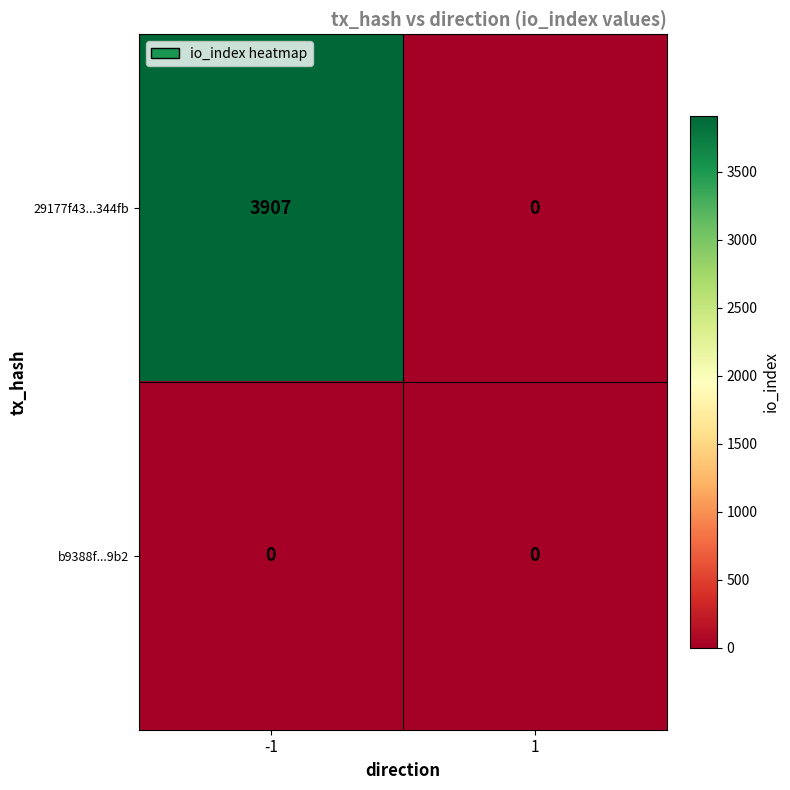

What is the spread (max minus min) of values at -1?

3907